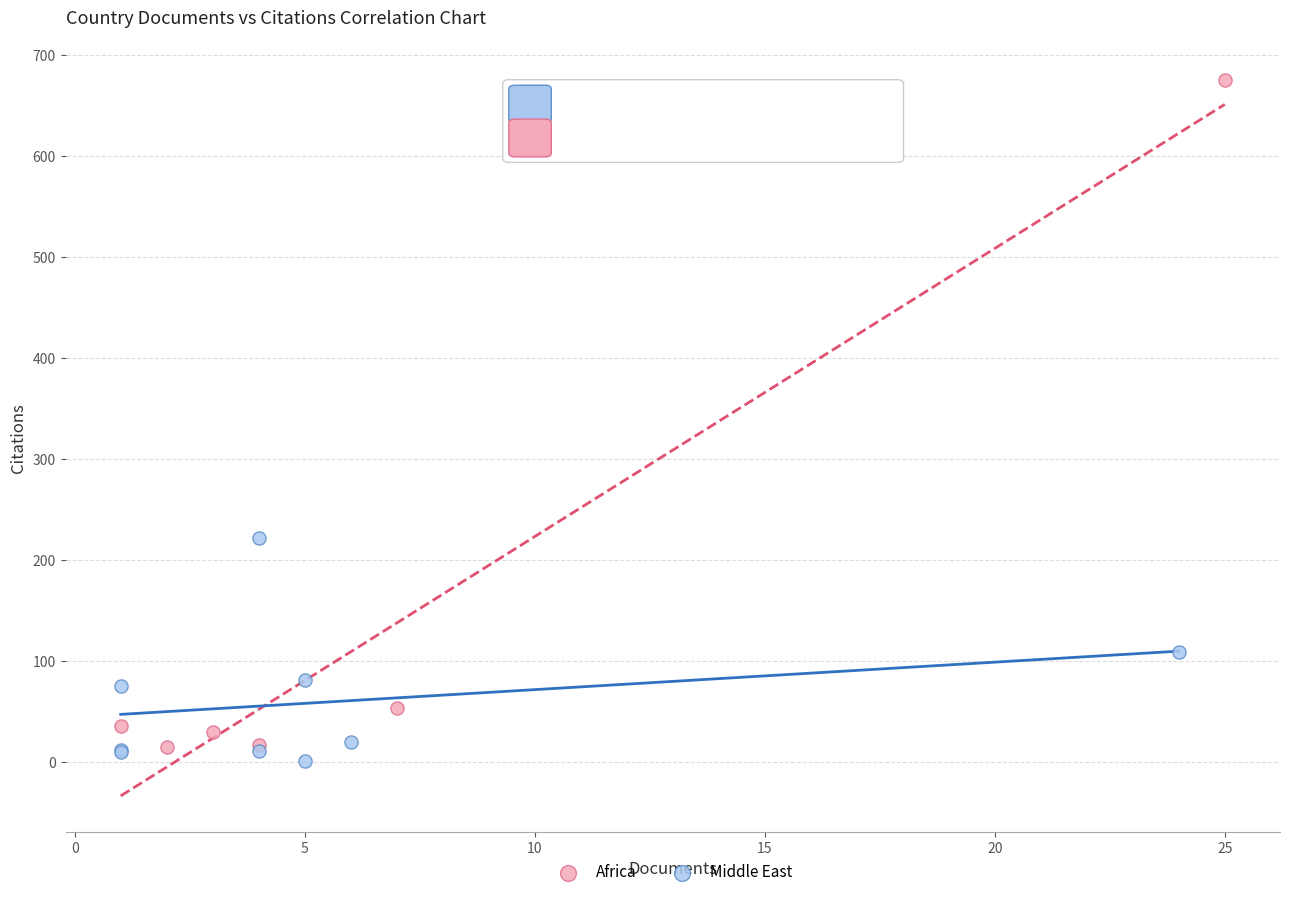

Which series reaches the minimum Y coordinate?

Middle East